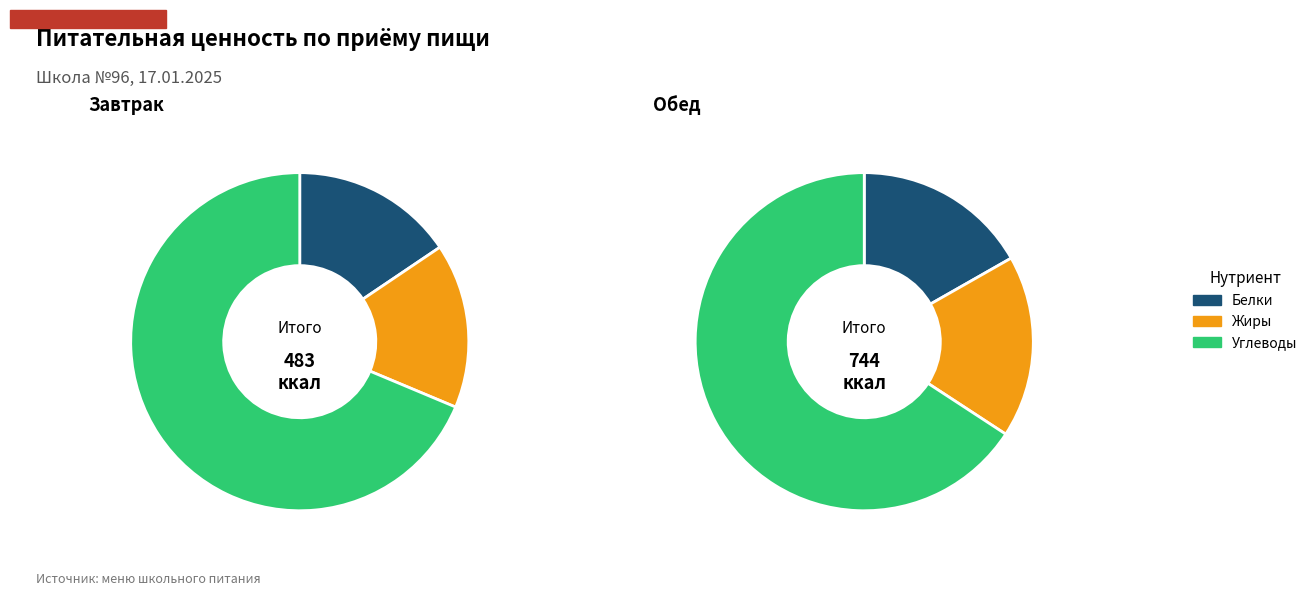

To the nearest percent, what percentage of the pie is Углеводы?

69%